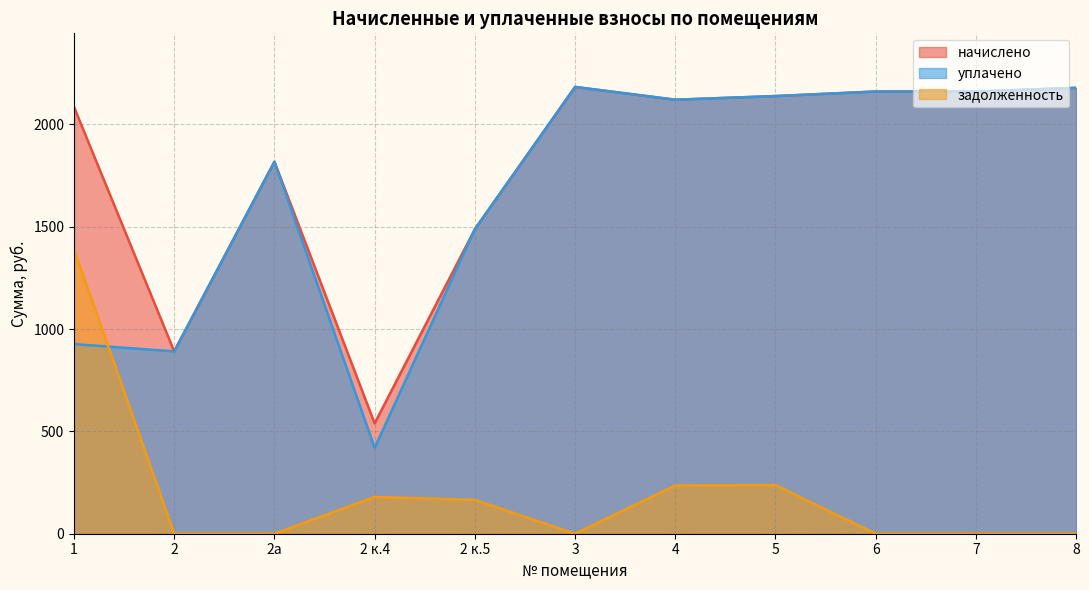

What is the label of the 11th point from the left?

8